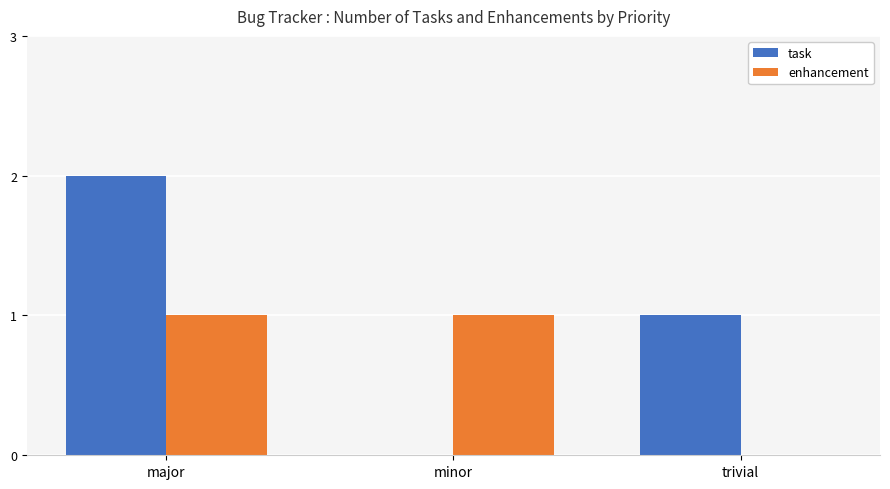

How many values in enhancement are above zero?

2